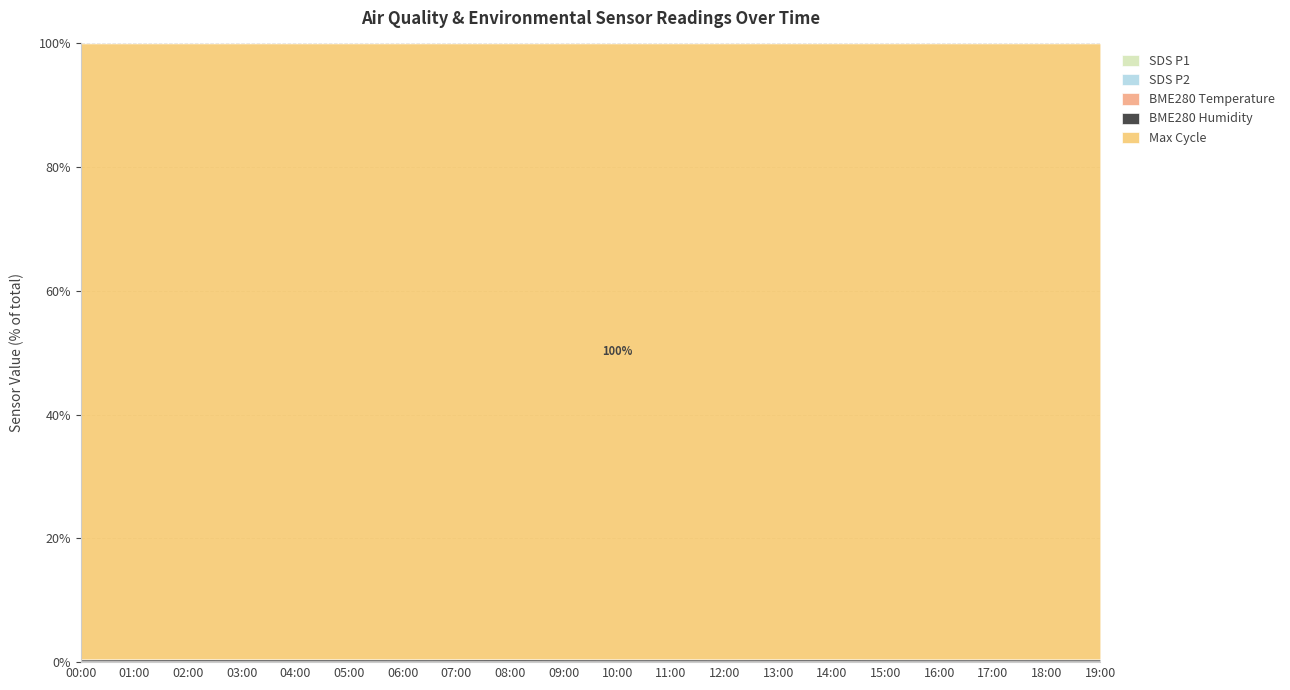

In Max_cycle, how many points are higher than both neighbors (excluding endpoints)?

5